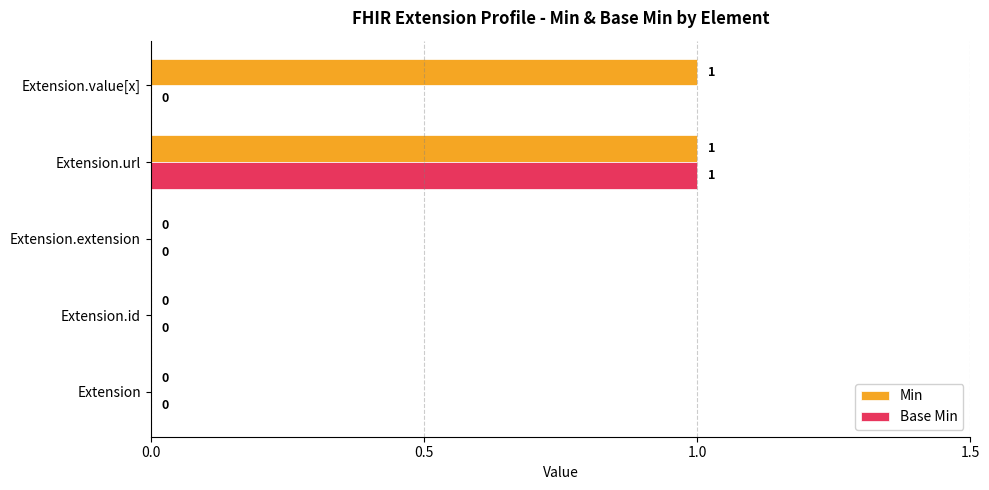

The Base Min series shows 0 at Extension.extension. True or false?

True